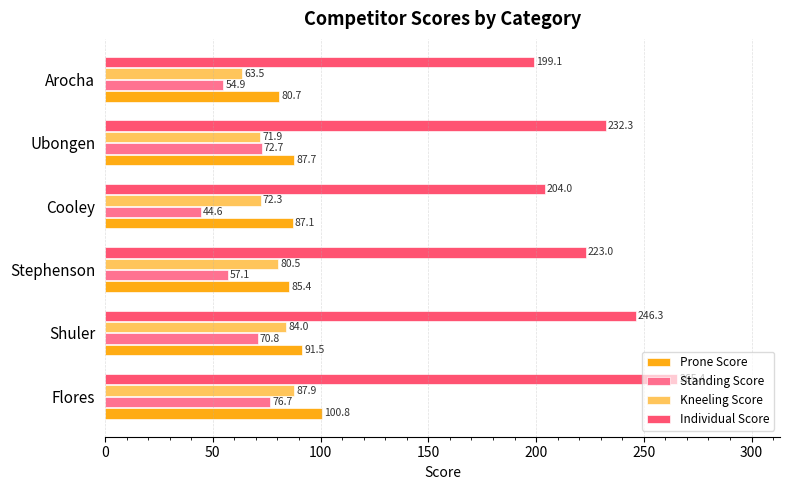

What is the smallest value displayed?

44.6